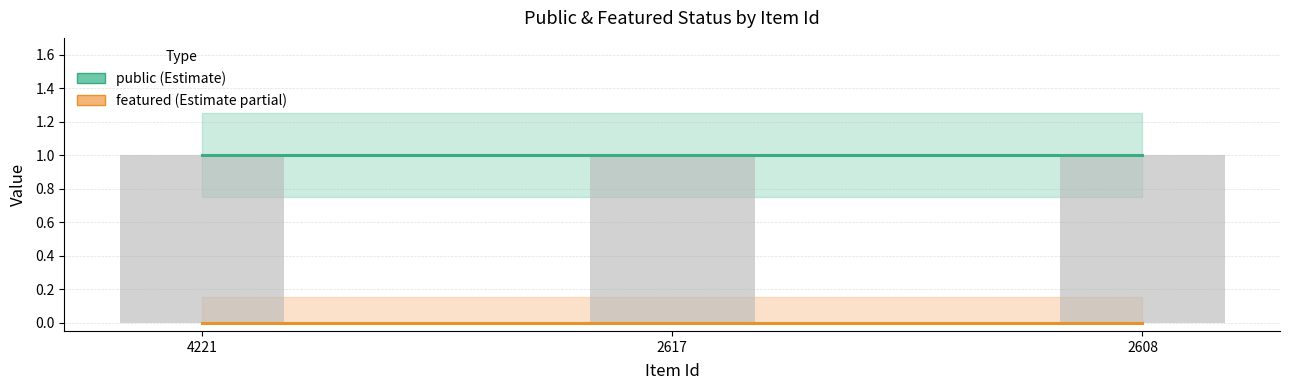

Reading left to right, what are all the values shown in this chart?

public: 1	1	1
featured: 0	0	0